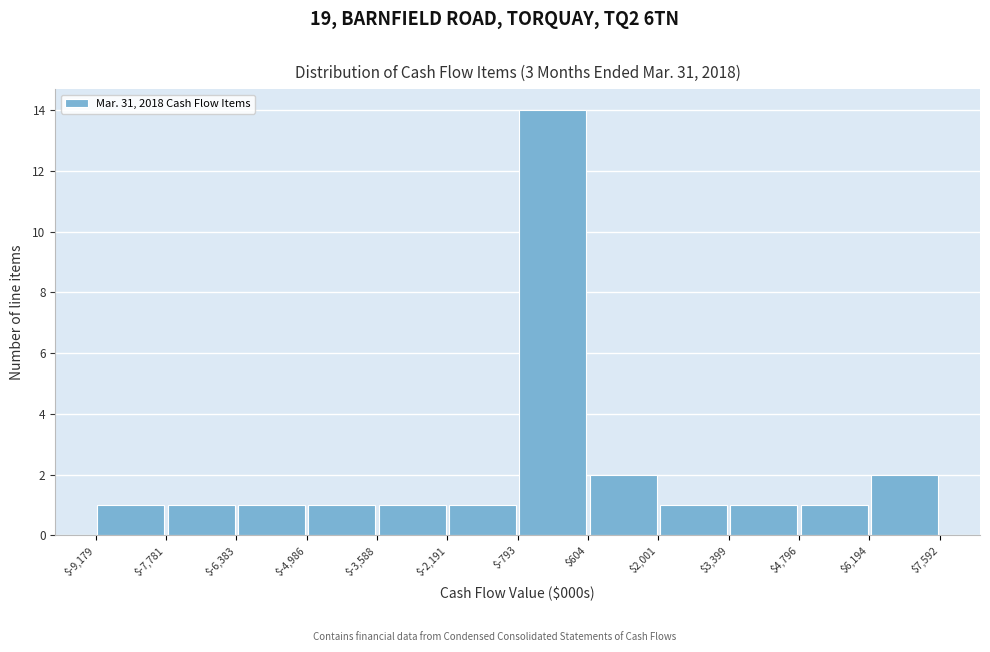

How tall is the bar that spans $604 to $2,001 on the x-axis? The values are not printed on the chart, so give them approximately, as read against the axis.

2